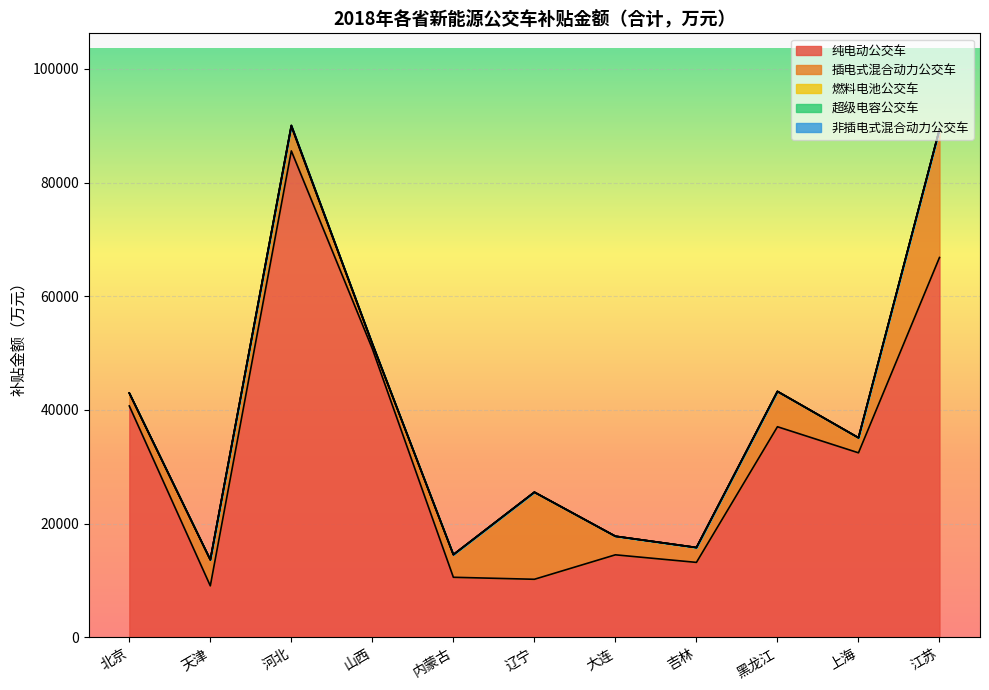

True or false: 非插电式混合动力公交车 has a value of 0 at 天津.

True